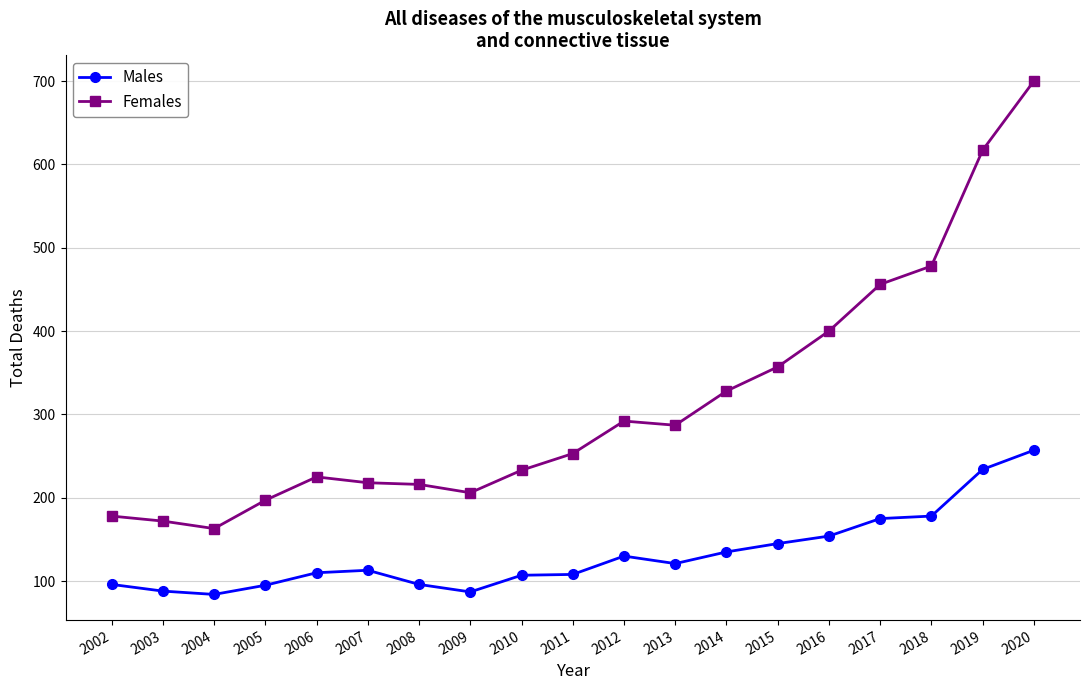

In Females, how many points are lower than both neighbors (excluding endpoints)?

3